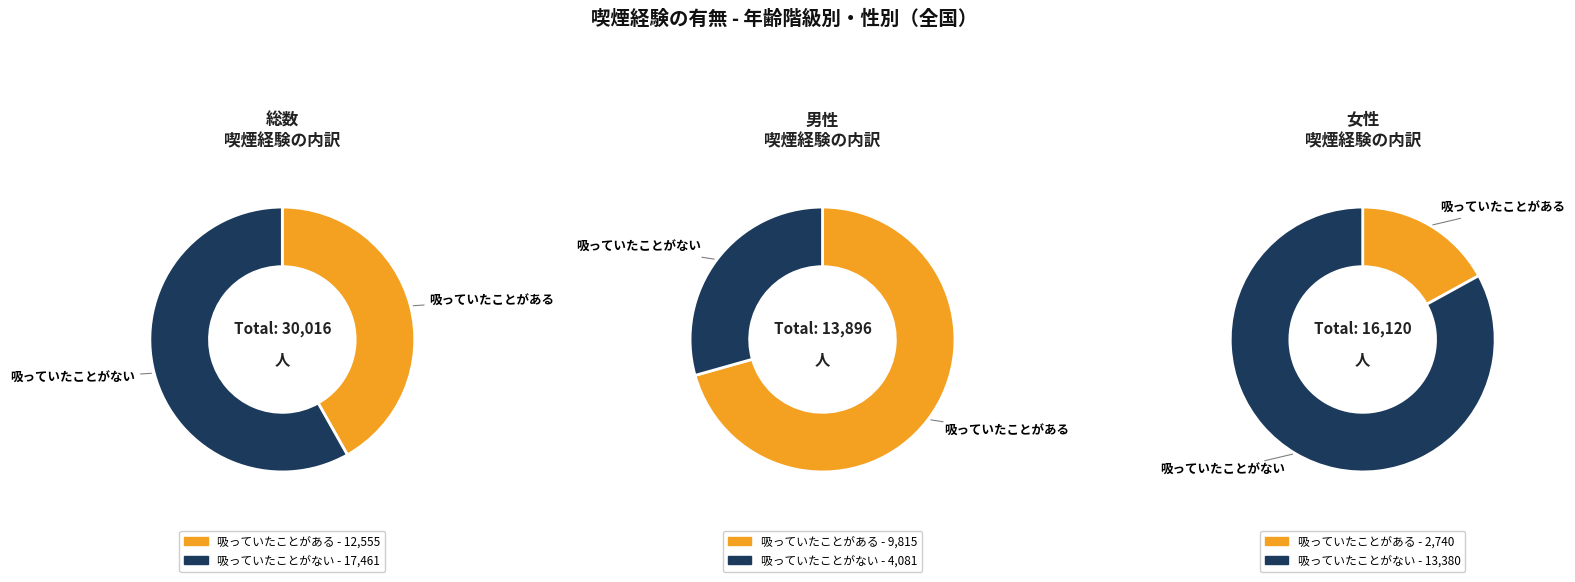

How much of the chart is everything except 0?

58.2%